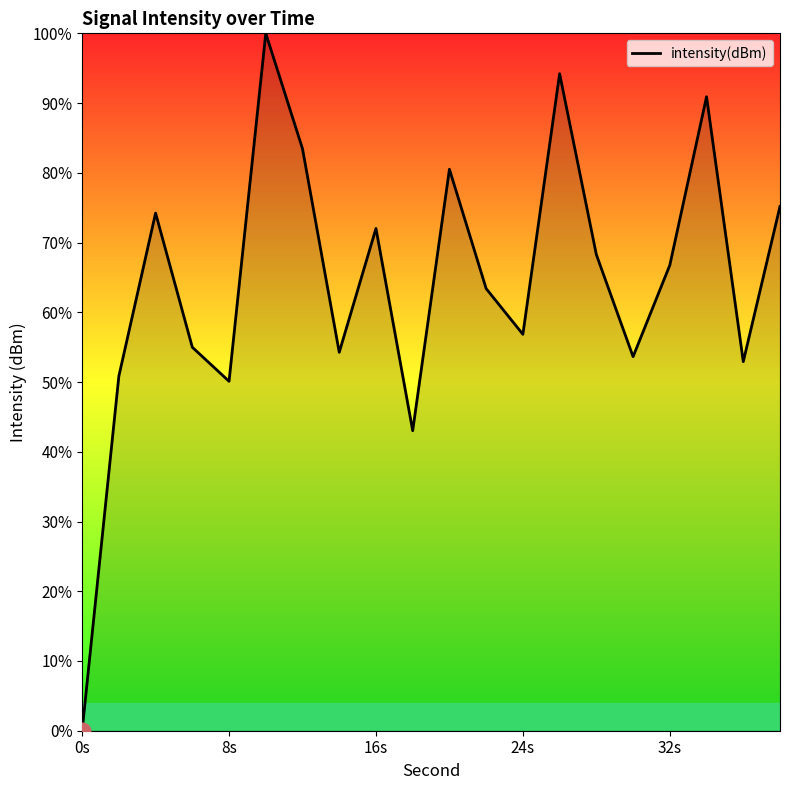

What is the difference between the maximum and minimum values?

100.0